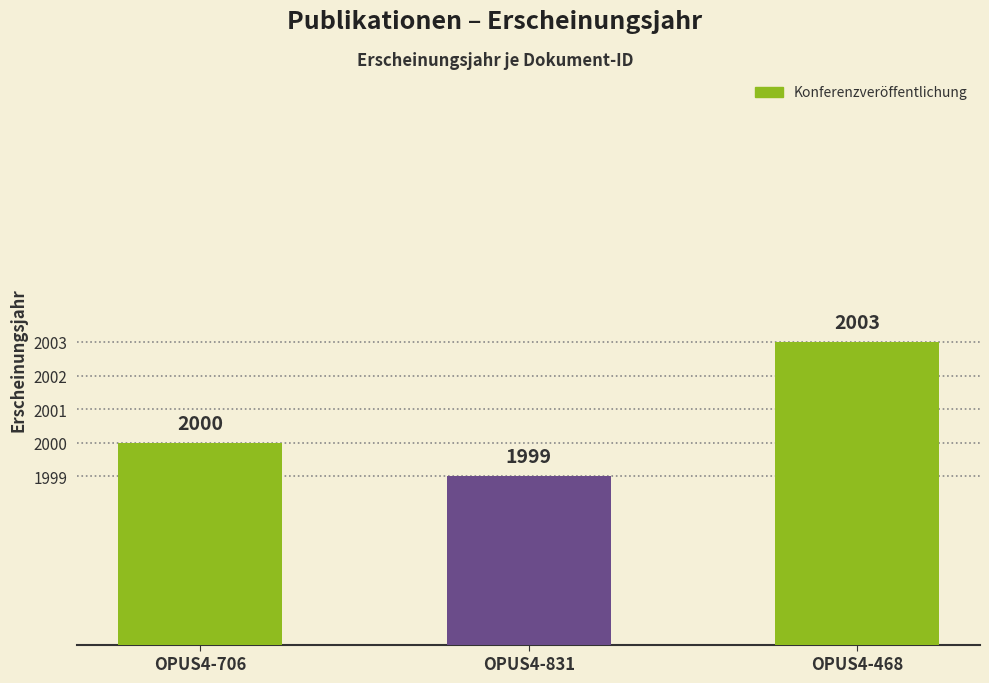

What position from the left is OPUS4-468?

3